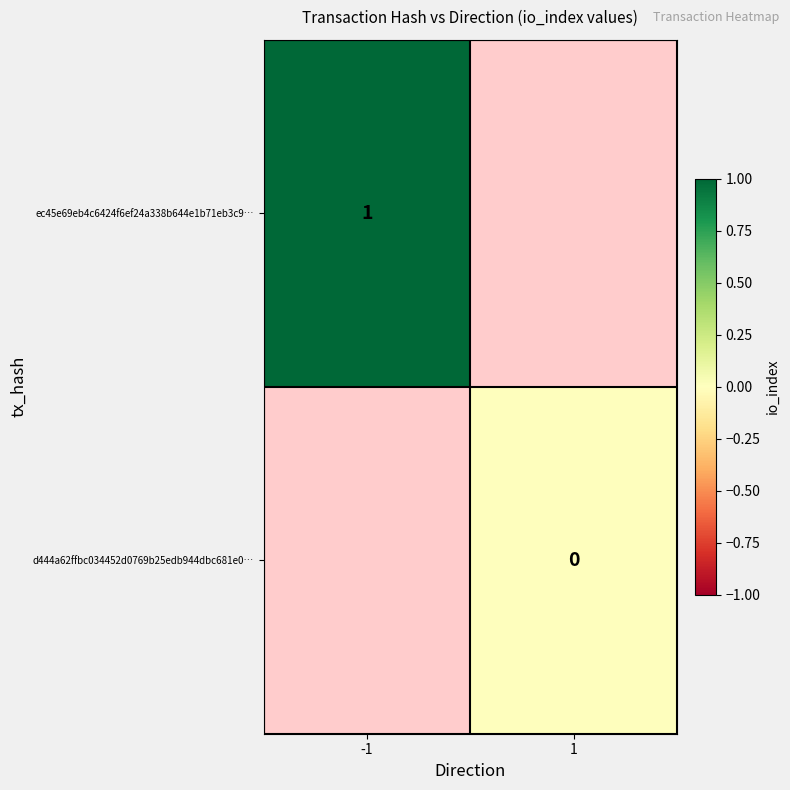

Is it true that ec45e69eb4c6424f6ef24a338b644e1b71eb3c9… equals 0 at -1?

False